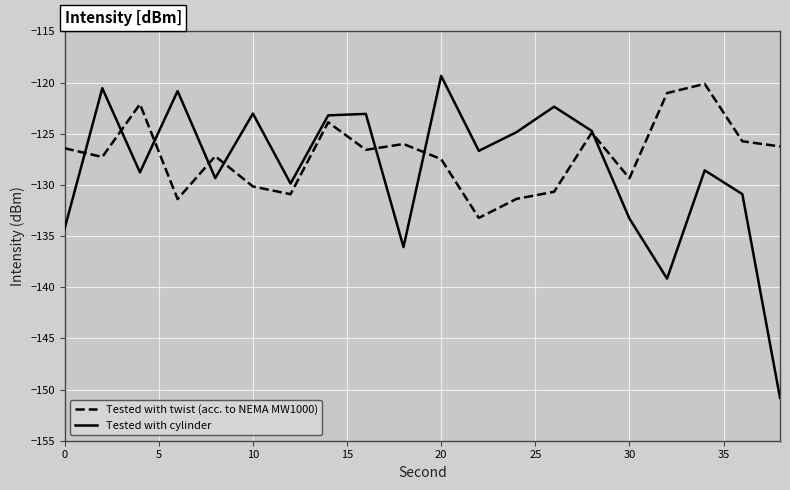

Which series has the widest spread of values?

Tested with cylinder